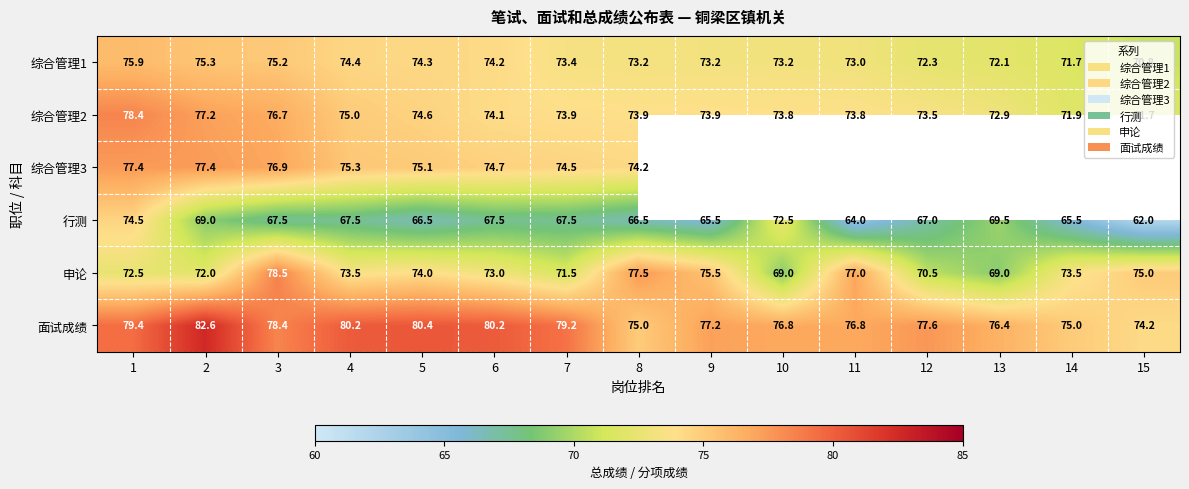

What is the spread (max minus min) of values at 5?

13.9